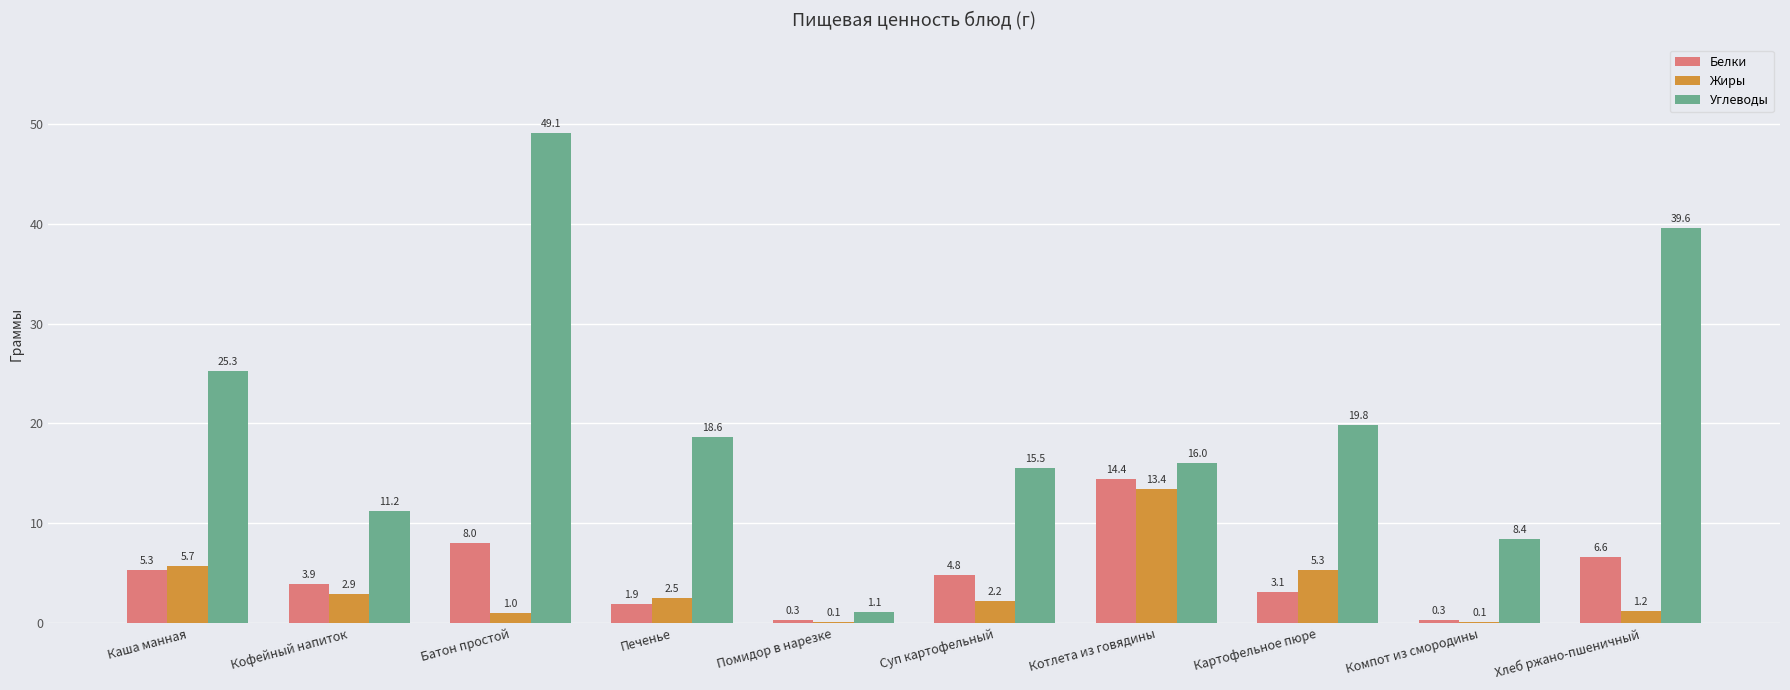

What is the spread (max minus min) of values at Печенье?

16.7